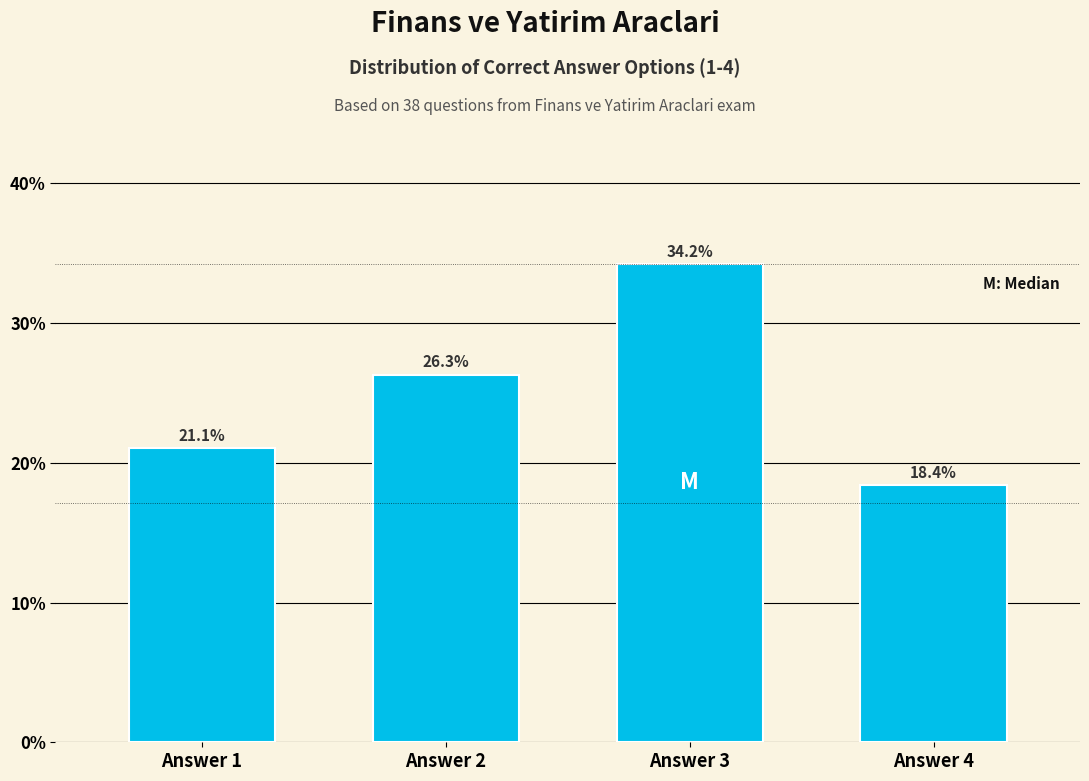

Reading left to right, list all the values displayed in this chart.

21.1	26.3	34.2	18.4